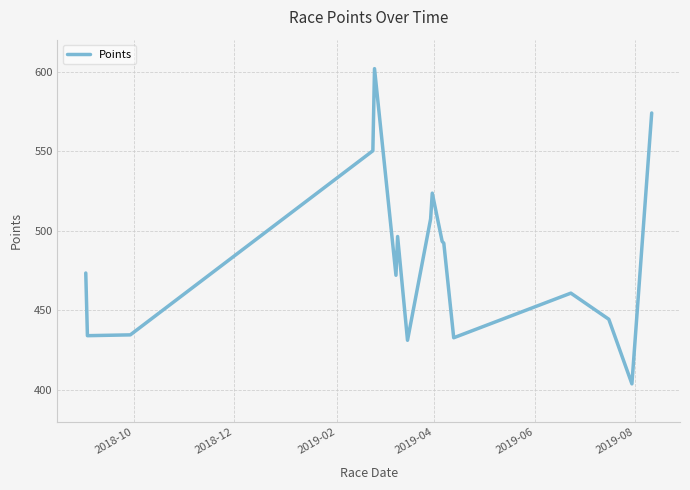

What is the difference between the maximum and minimum values?

197.9